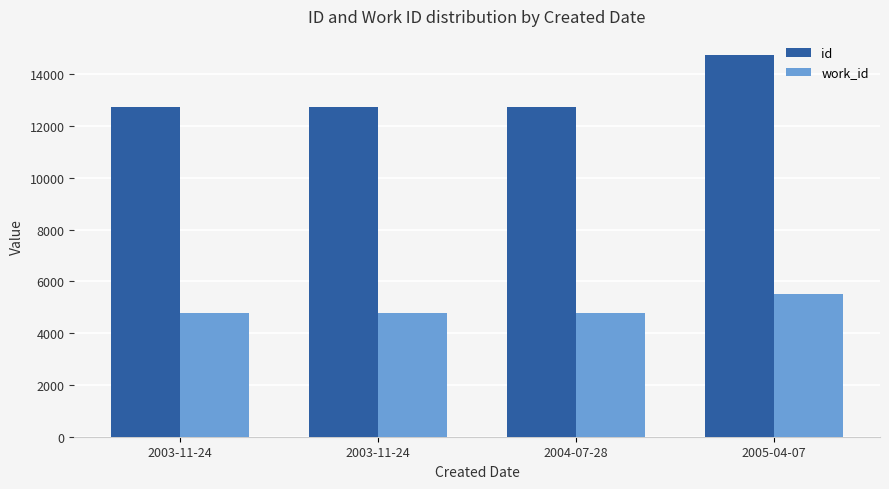

Rank the series at 2005-04-07 from lowest to highest value.

work_id, id